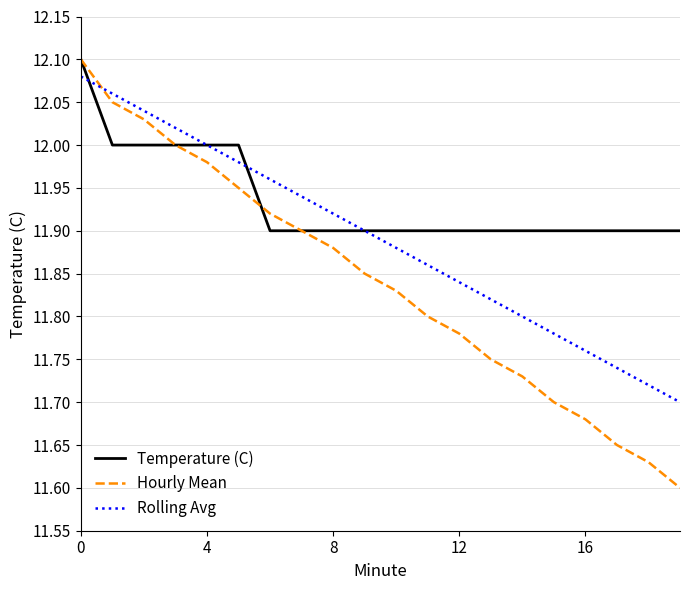

Count the number of data series in this chart.

3